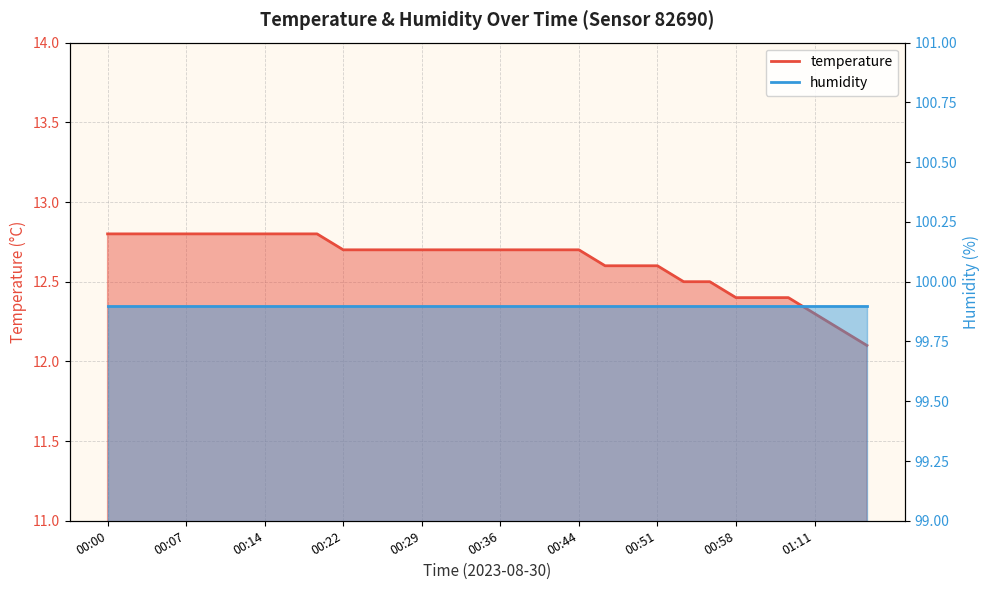

What is the difference between the maximum and minimum values?

0.7